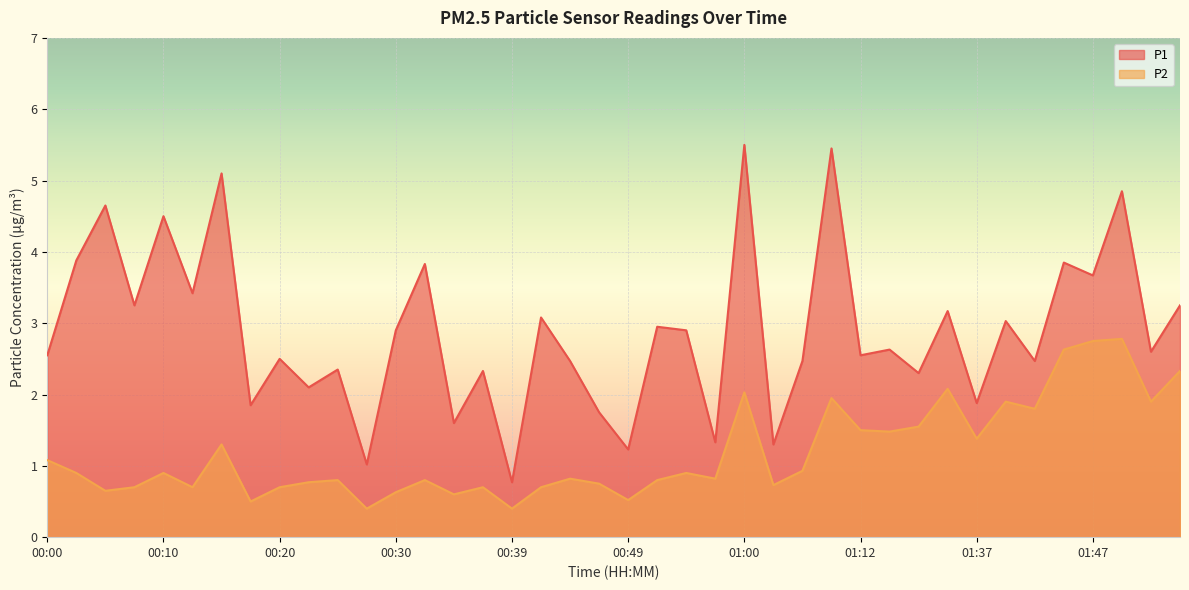

What are all the series names shown in the legend?

P1, P2